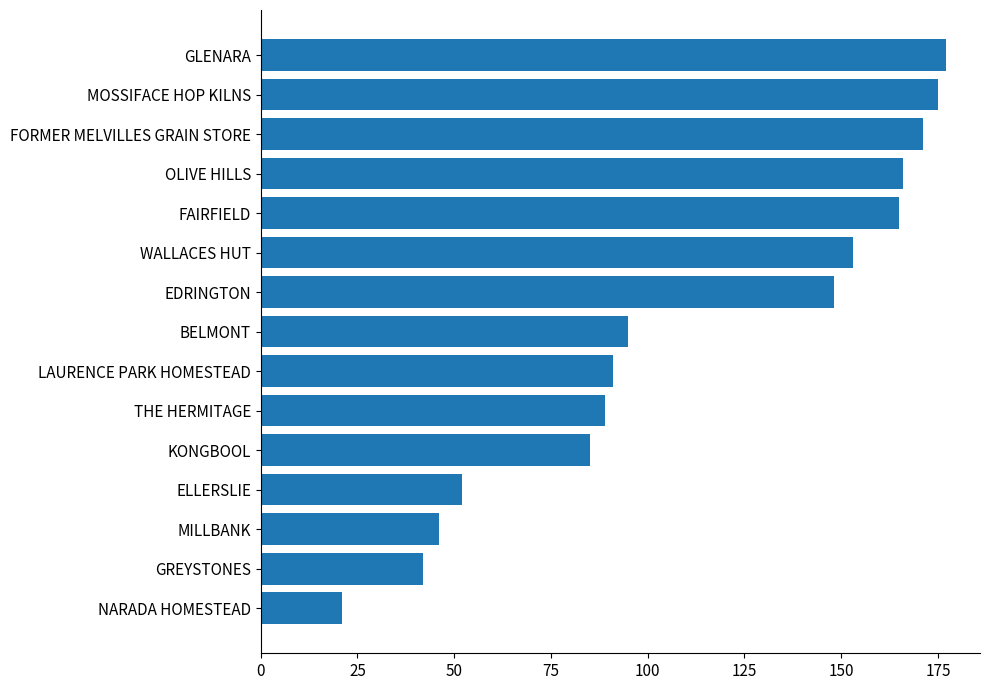

True or false: the data shows 95 at BELMONT.

True